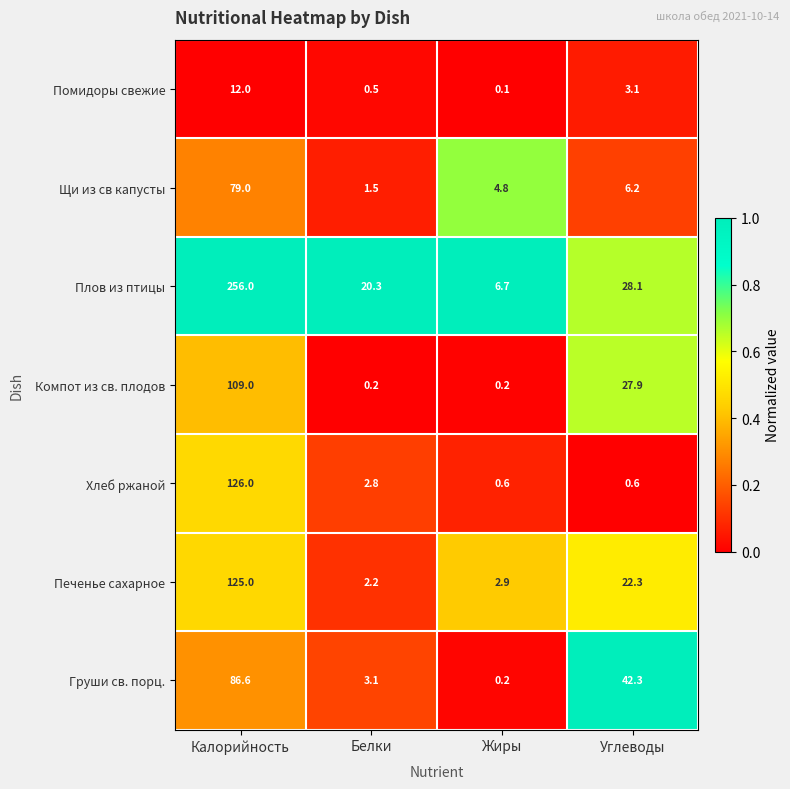

Reading left to right, extract all data points from this chart.

Помидоры свежие: 12.0	0.5	0.1	3.1
Щи из св капусты: 79.0	1.5	4.8	6.2
Плов из птицы: 256.0	20.3	6.7	28.1
Компот из св. плодов: 109.0	0.2	0.2	27.9
Хлеб ржаной: 126.0	2.8	0.6	0.6
Печенье сахарное: 125.0	2.2	2.9	22.3
Груши св. порц.: 86.6	3.1	0.2	42.3